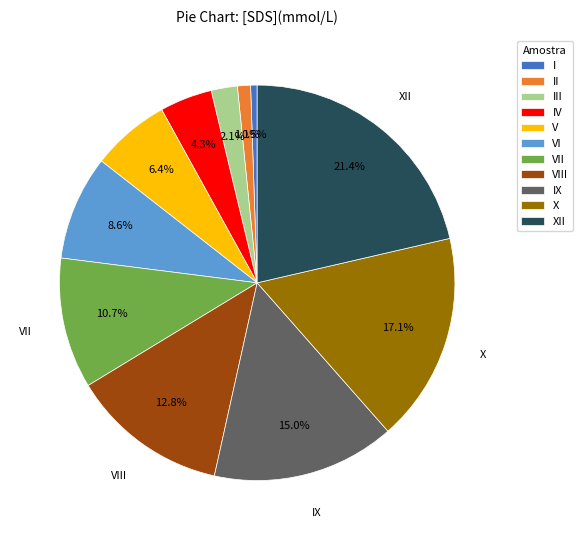

Which slice is the smallest?

I